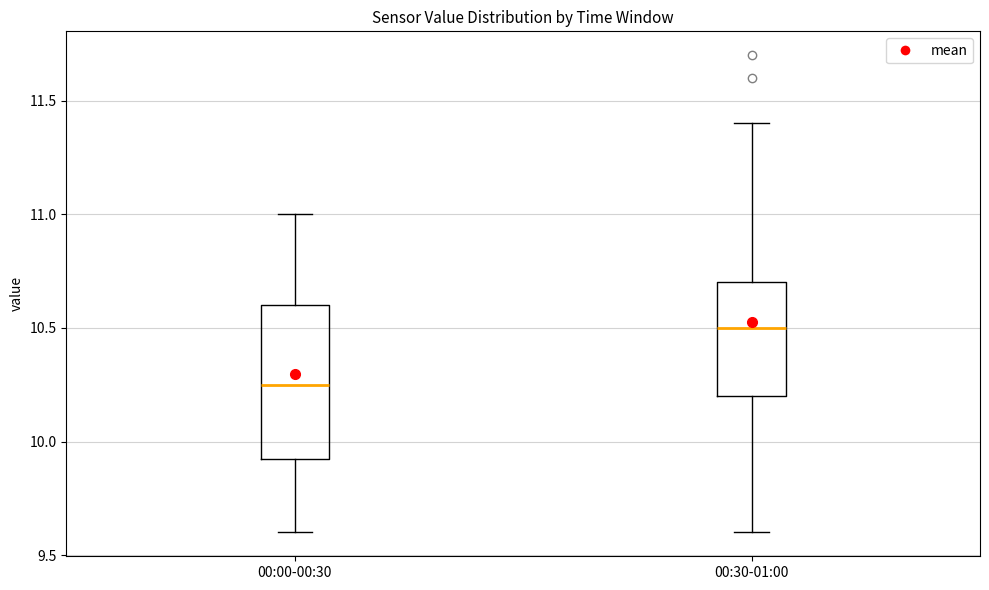

Reading left to right, read every box against the y-axis: the position of its median line, the range the box covers, and the ends of its whiskers. The values are not printed on the chart, so give them approximately, as read against the axis.

00:00-00:30: median 10.25, box 9.95 to 10.60, whiskers 9.60 to 11.00
00:30-01:00: median 10.50, box 10.20 to 10.70, whiskers 9.60 to 11.40